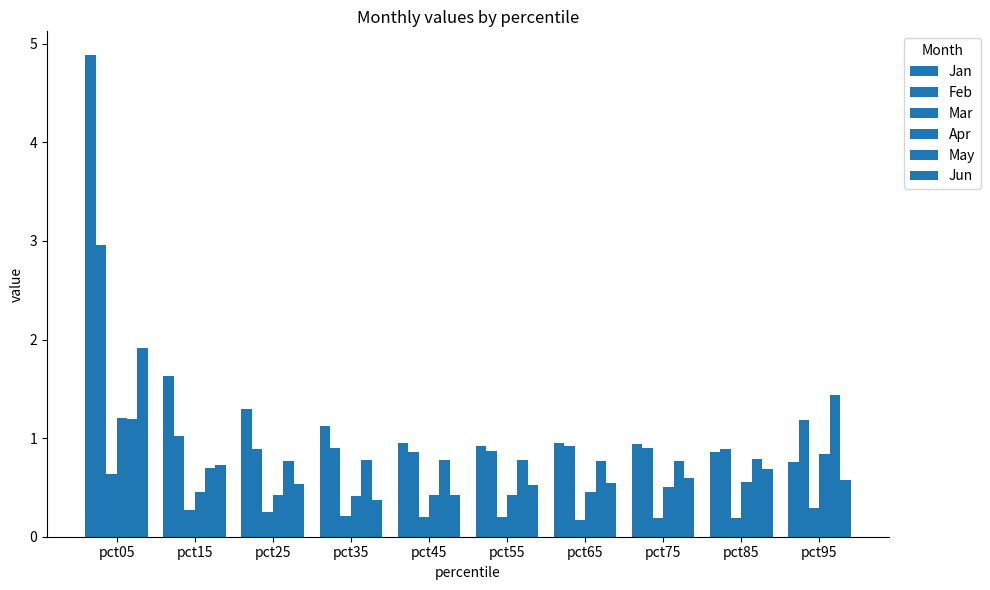

How many series are shown in this chart?

6